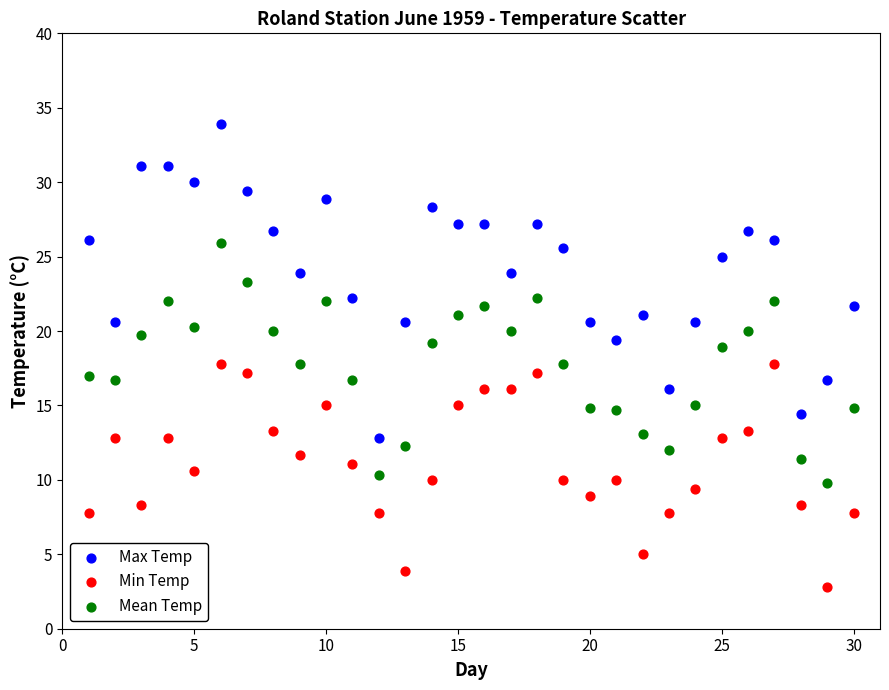

Which series reaches the minimum Y coordinate?

Min Temp